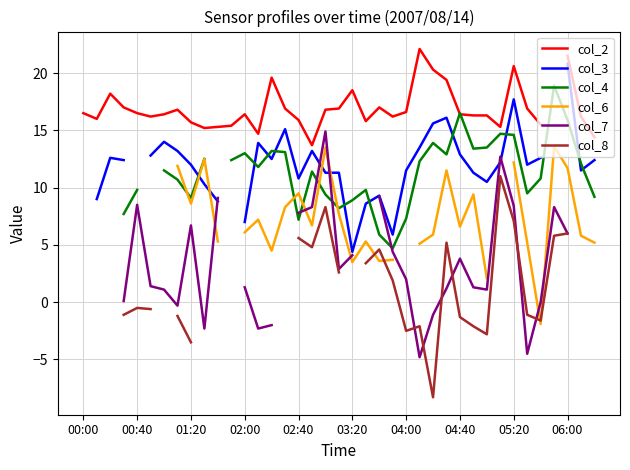

At which category does the chart reach its peak across all series?

25